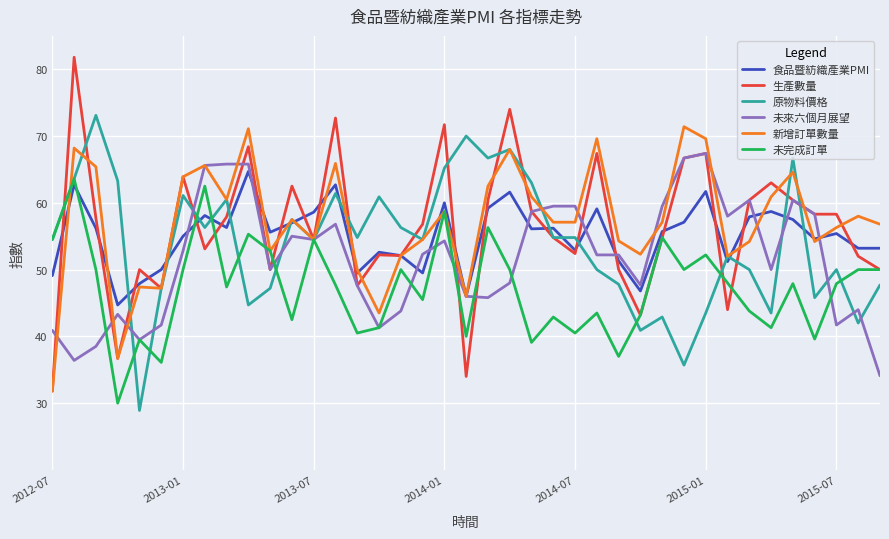

What is the greatest value displayed?

81.8